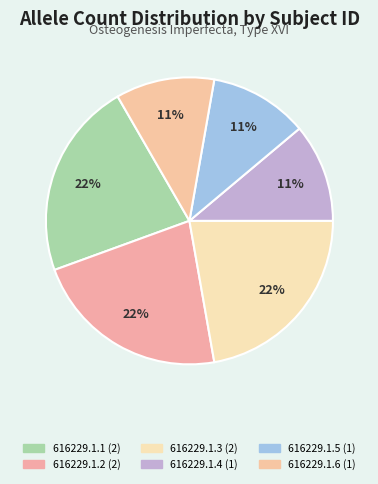

Is there a majority slice in this chart?

No